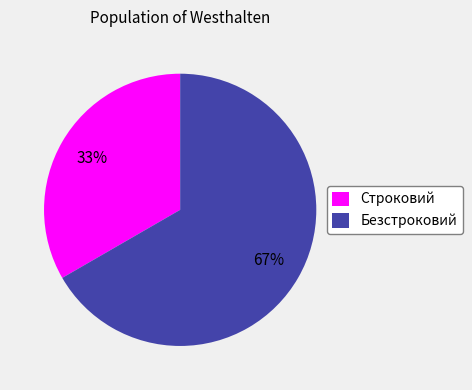

True or false: Безстроковий accounts for 67% of the total.

True